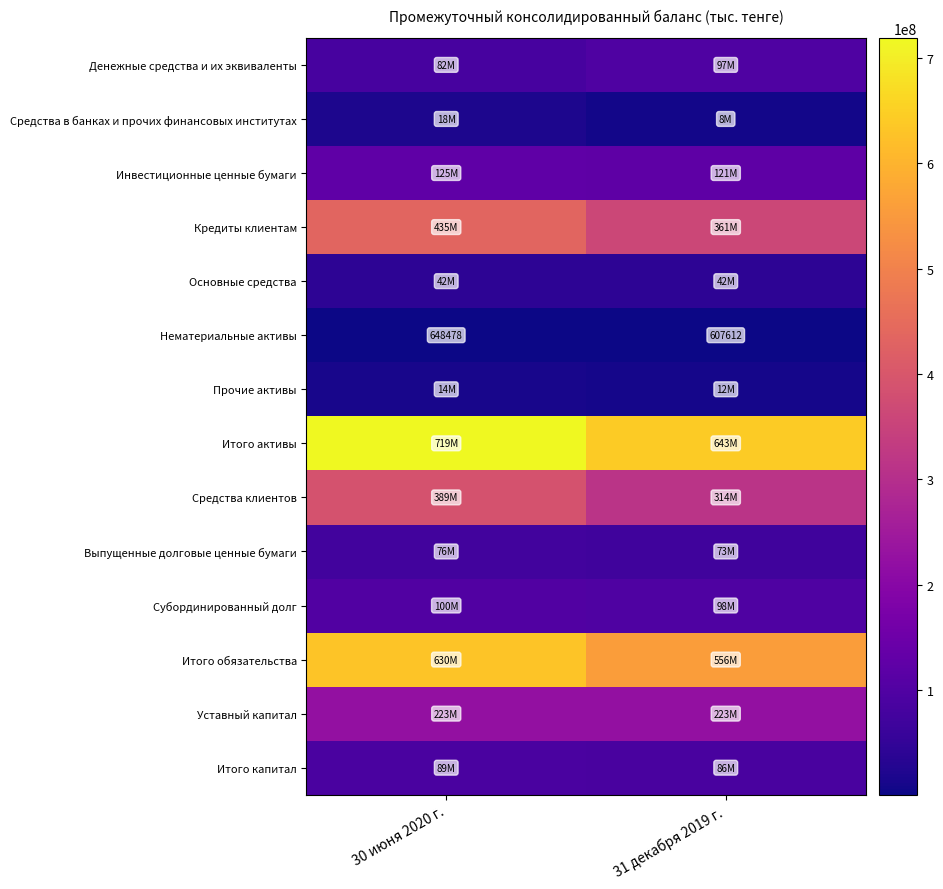

What is the difference between the Нематериальные активы values at 31 декабря 2019 г. and 30 июня 2020 г.?

40866